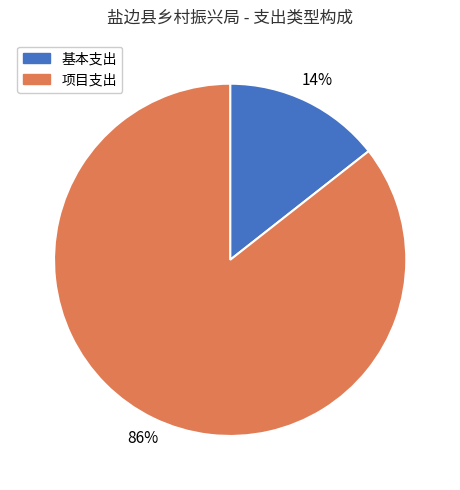

To the nearest percent, what portion does 项目支出 represent?

86%